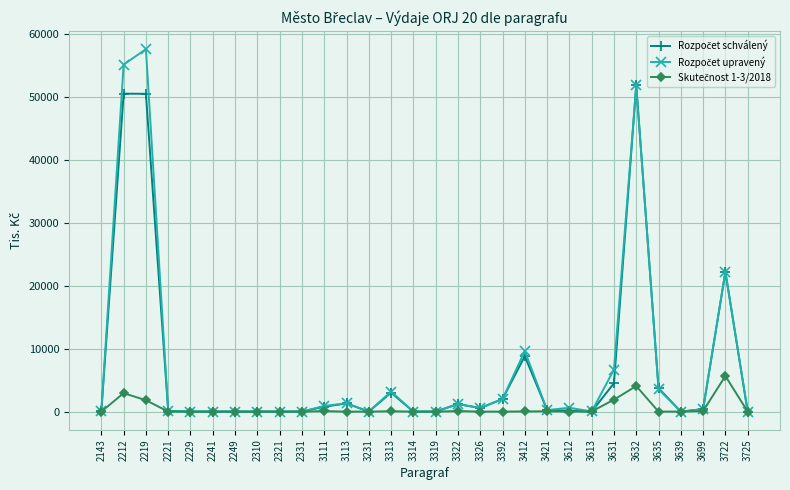

At which category does the chart reach its peak across all series?

2219